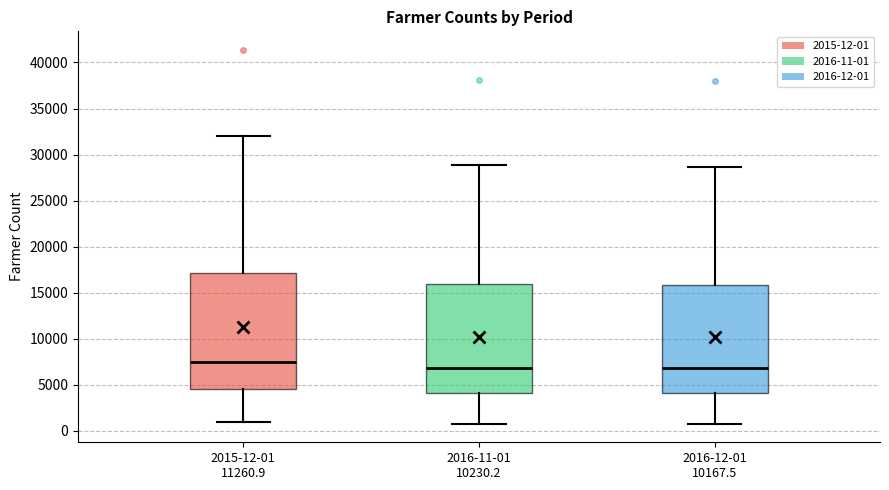

Which box has the highest median line?

2015-12-01 11260.9